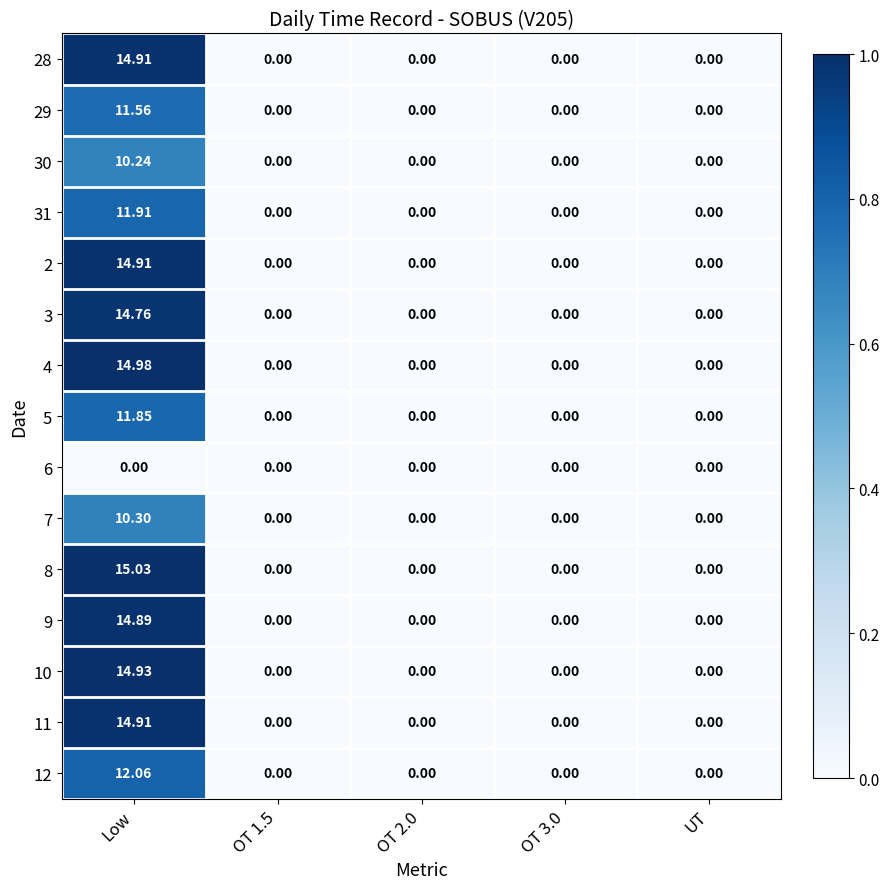

At which label does 4 reach its peak?

Low